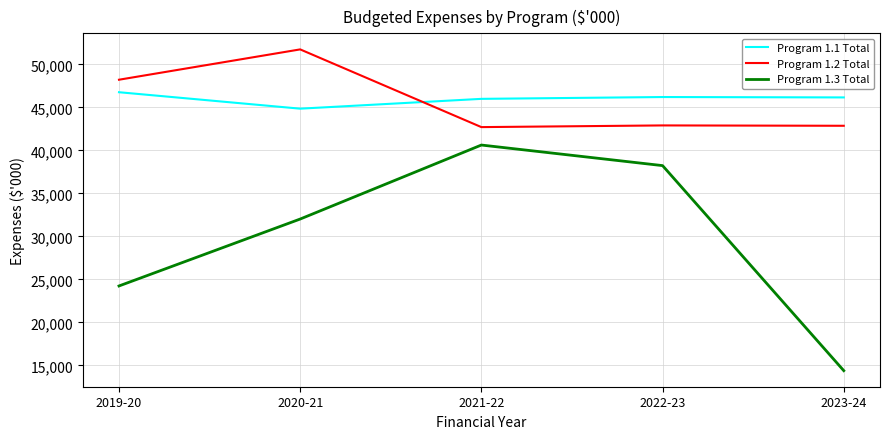

At which category does Program 1.3 Total reach its first local peak?

2021-22